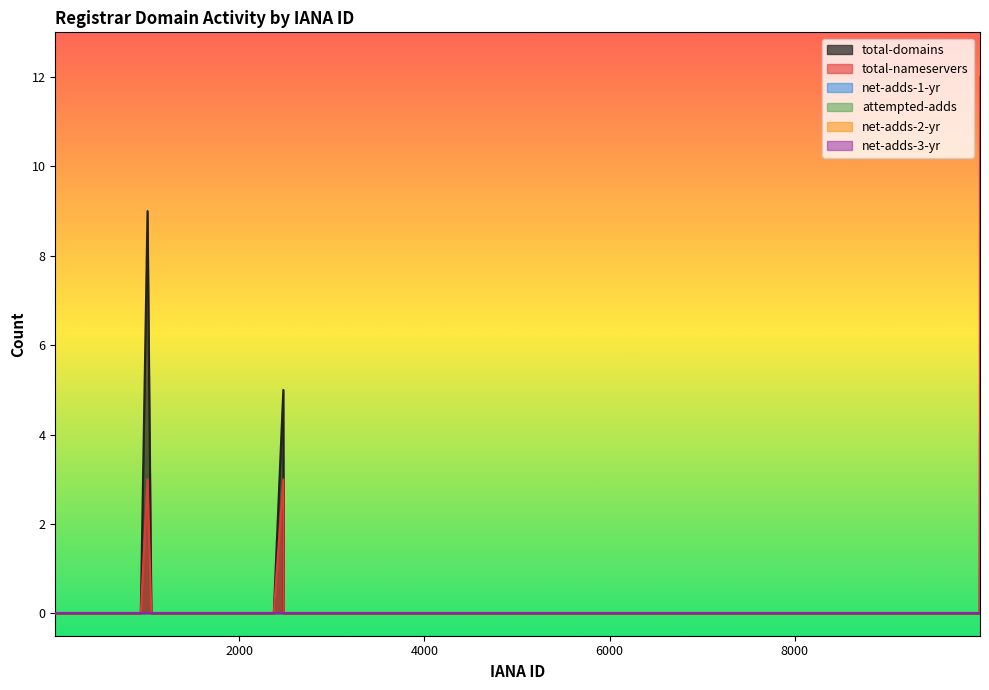

True or false: total-nameservers and net-adds-3-yr cross at least once.

False